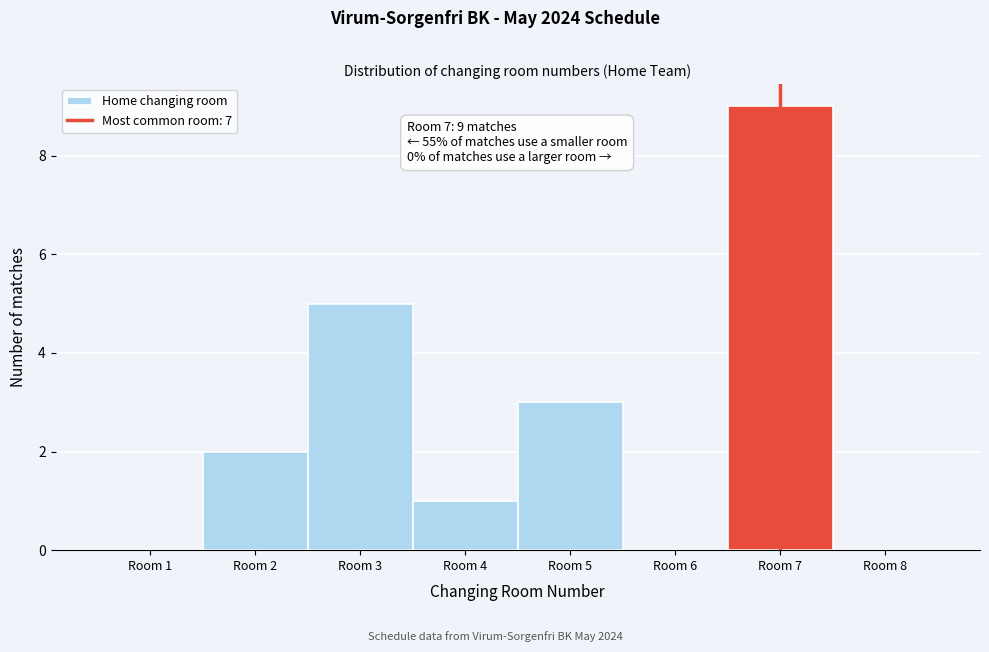

Reading left to right, what are all the values shown in this chart?

Room 1=0	Room 2=2	Room 3=5	Room 4=1	Room 5=3	Room 6=0	Room 7=9	Room 8=0